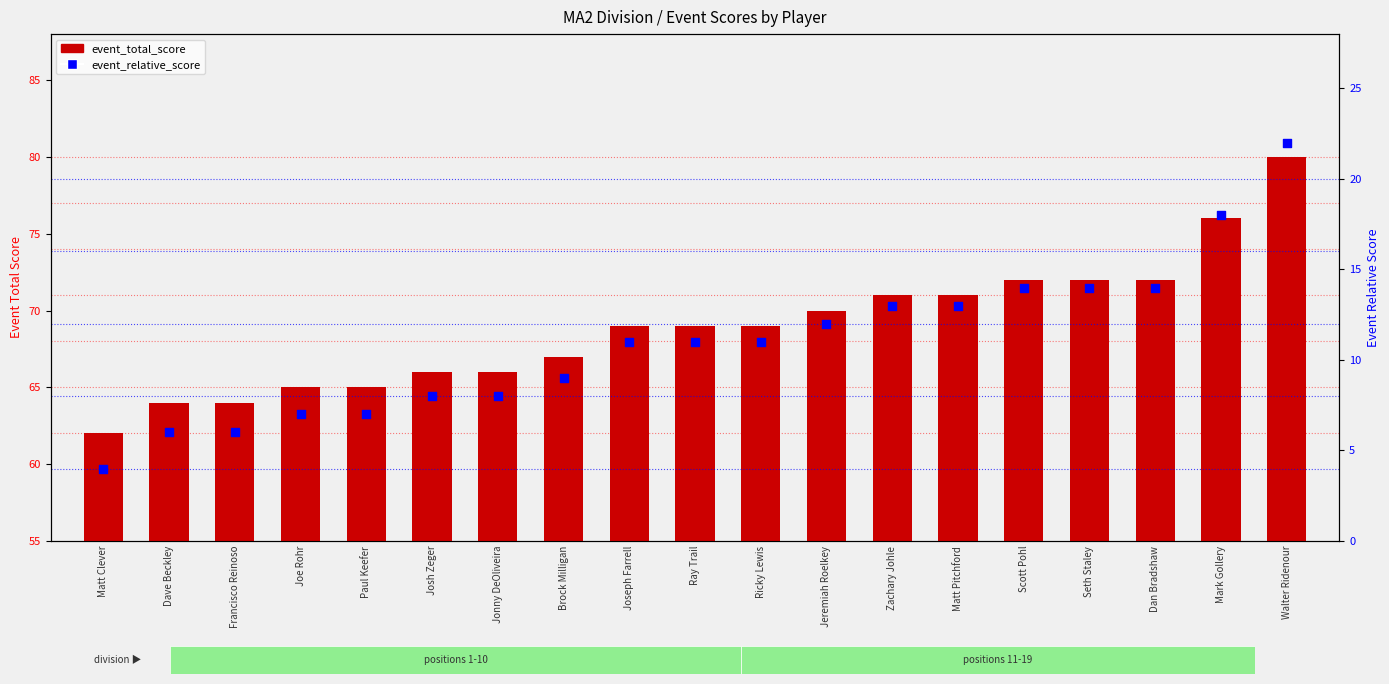

Which series has the largest total across all categories?

event_total_score